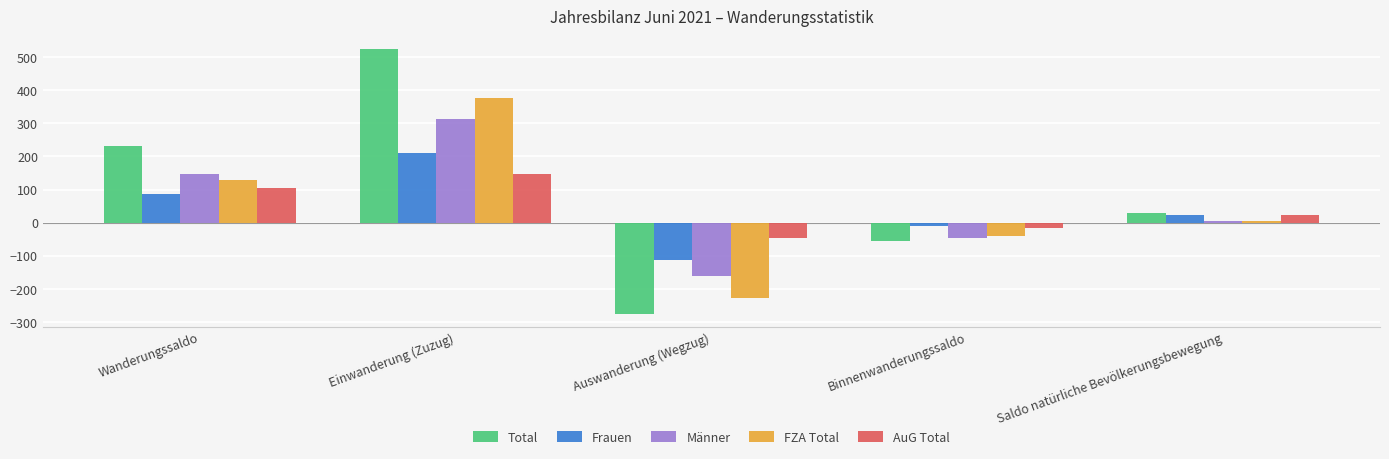

What is the sum of all AuG Total values?

215